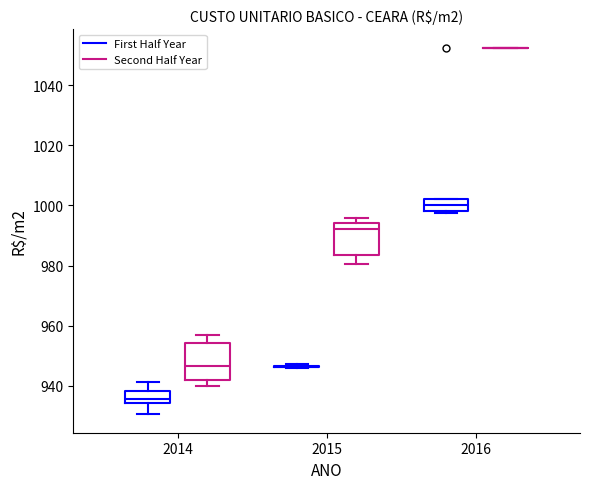

Where is the lower edge of the box for 2015 (Second Half Year) on the y-axis? The values are not printed on the chart, so give them approximately, as read against the axis.

984